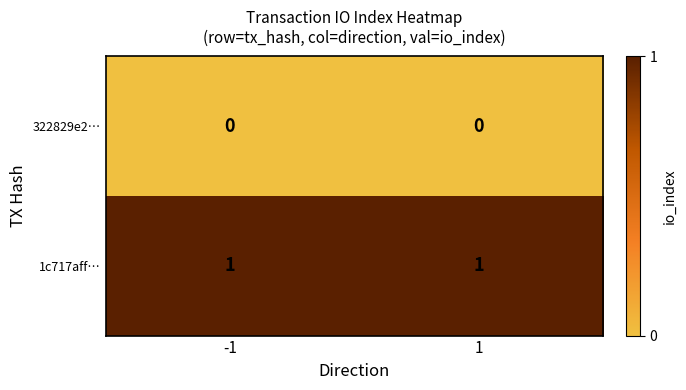

Reading left to right, list all the values displayed in this chart.

322829e2…: 0	0
1c717aff…: 1	1